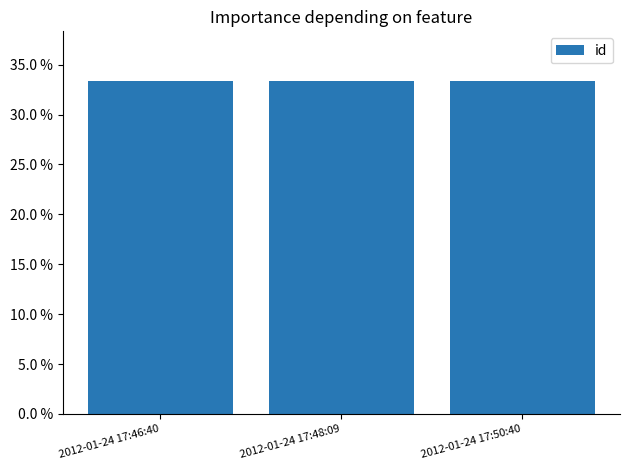

How many bars are there in total?

3